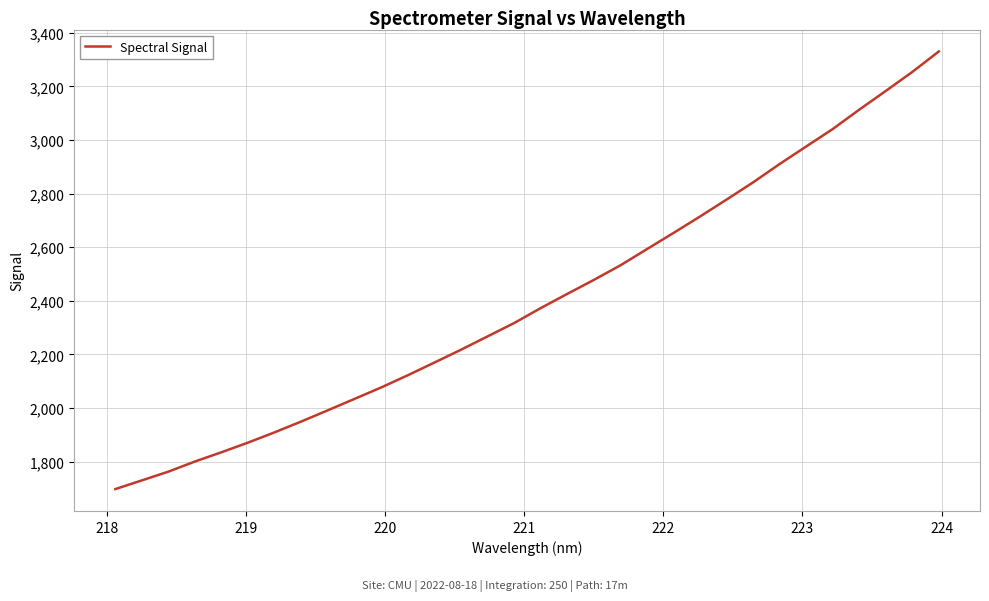

What is the greatest value displayed?

3330.4